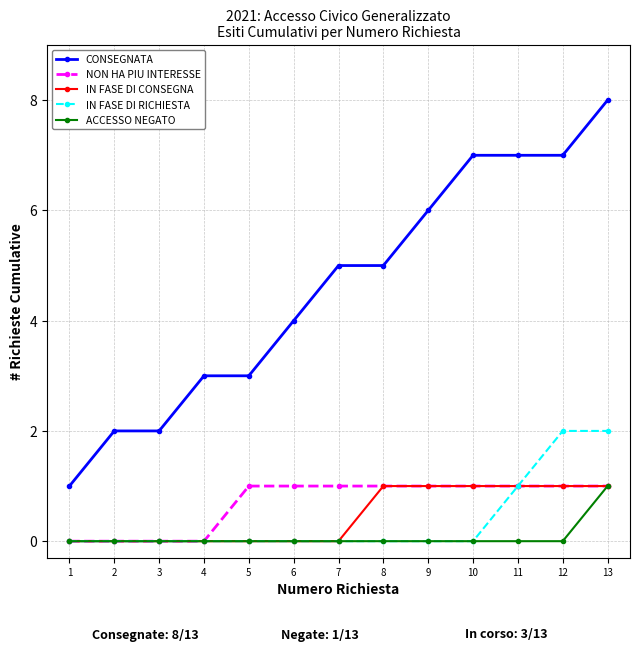

What is the average value of the CONSEGNATA series?

5